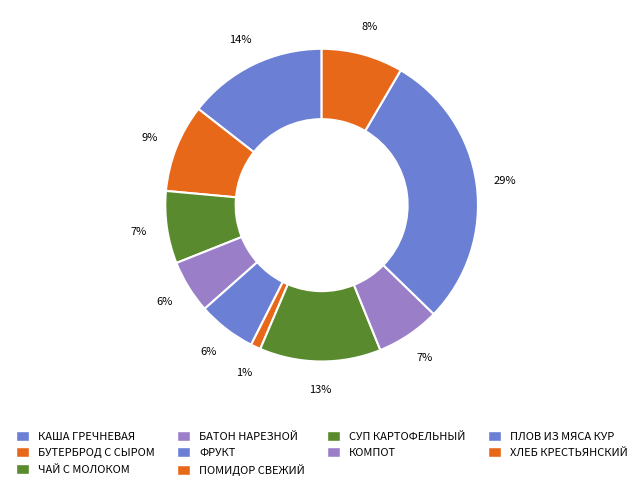

Rank the categories by value from lowest to highest.

ПОМИДОР СВЕЖИЙ, БАТОН НАРЕЗНОЙ, ФРУКТ, КОМПОТ, ЧАЙ С МОЛОКОМ, ХЛЕБ КРЕСТЬЯНСКИЙ, БУТЕРБРОД С СЫРОМ, СУП КАРТОФЕЛЬНЫЙ, КАША ГРЕЧНЕВАЯ, ПЛОВ ИЗ МЯСА КУР